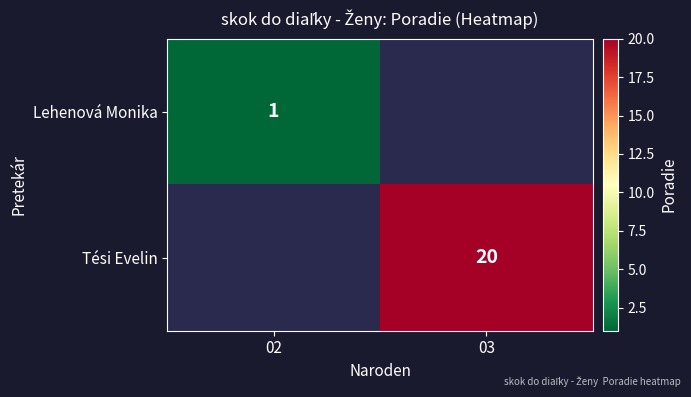

Which category has the lowest value across all series?

02